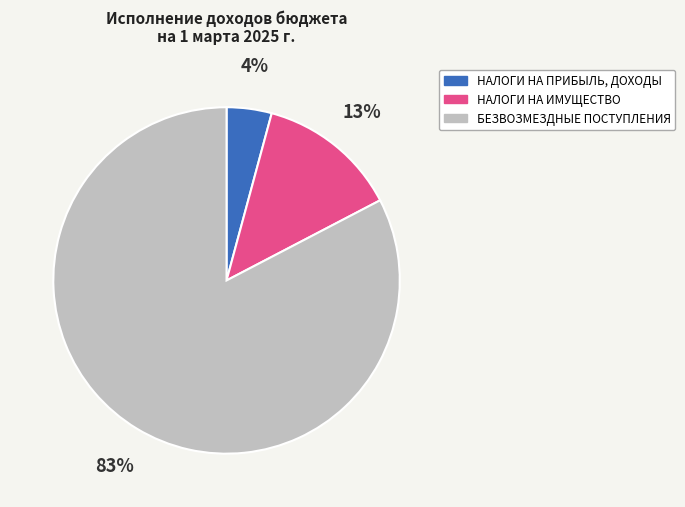

Do БЕЗВОЗМЕЗДНЫЕ ПОСТУПЛЕНИЯ and НАЛОГИ НА ИМУЩЕСТВО together represent more than half of the pie?

Yes